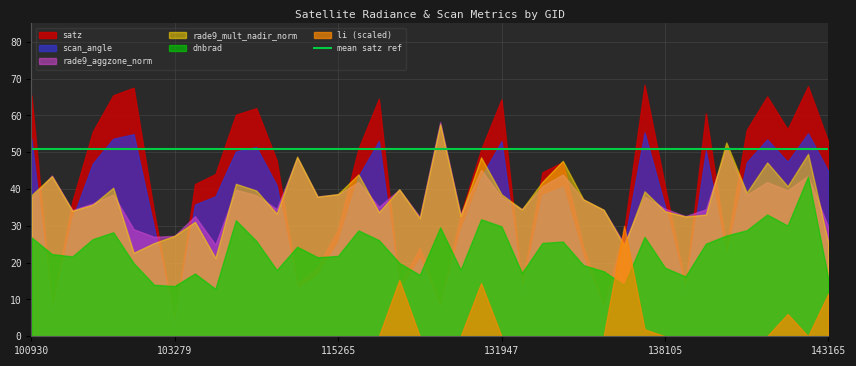

What is the sum of all scan_angle values?

1381.6